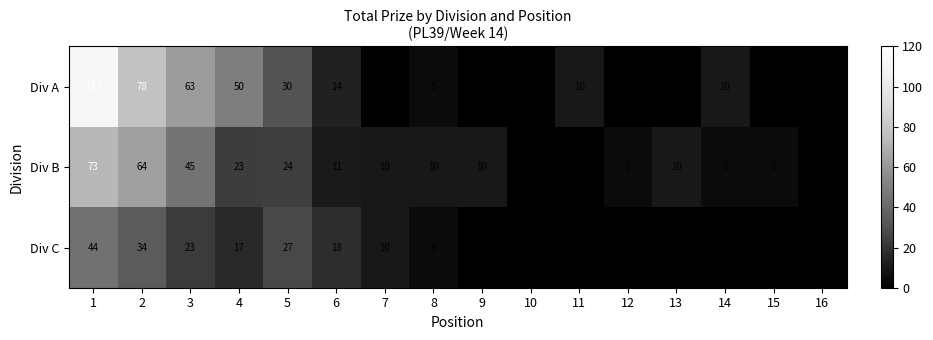

How many positive values does the Div B series have?

13